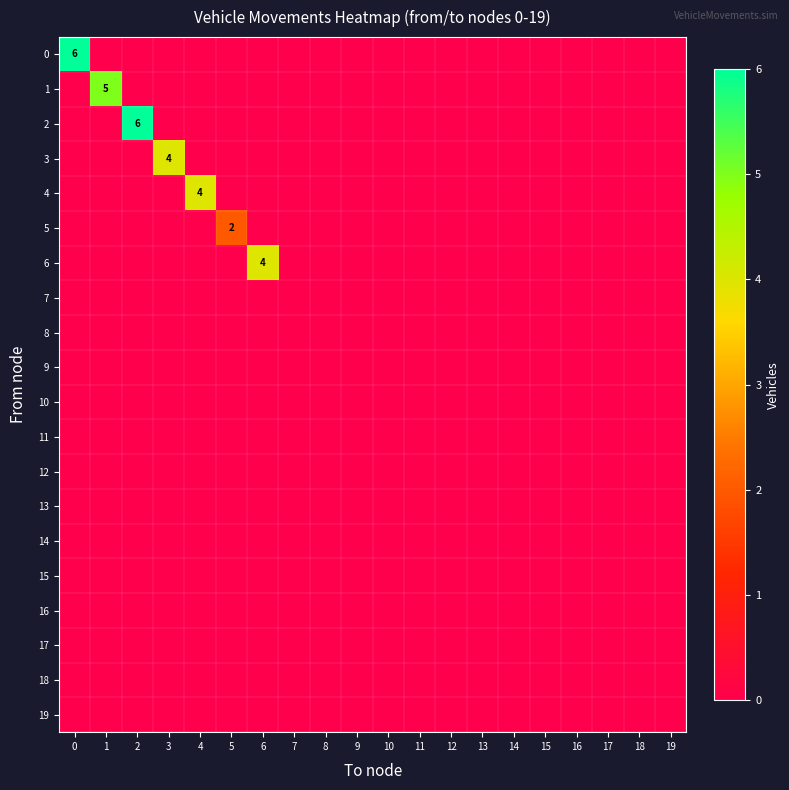

Which category has the lowest value across all series?

1